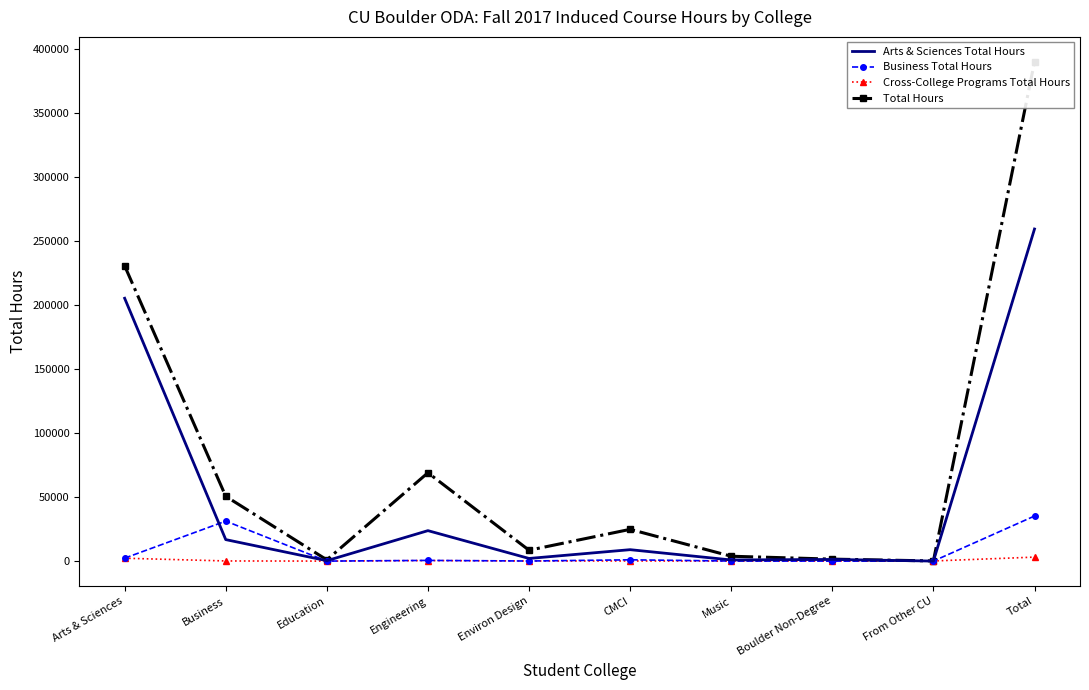

What is the approximate value of Cross-College Programs Total Hours at Environ Design?

90